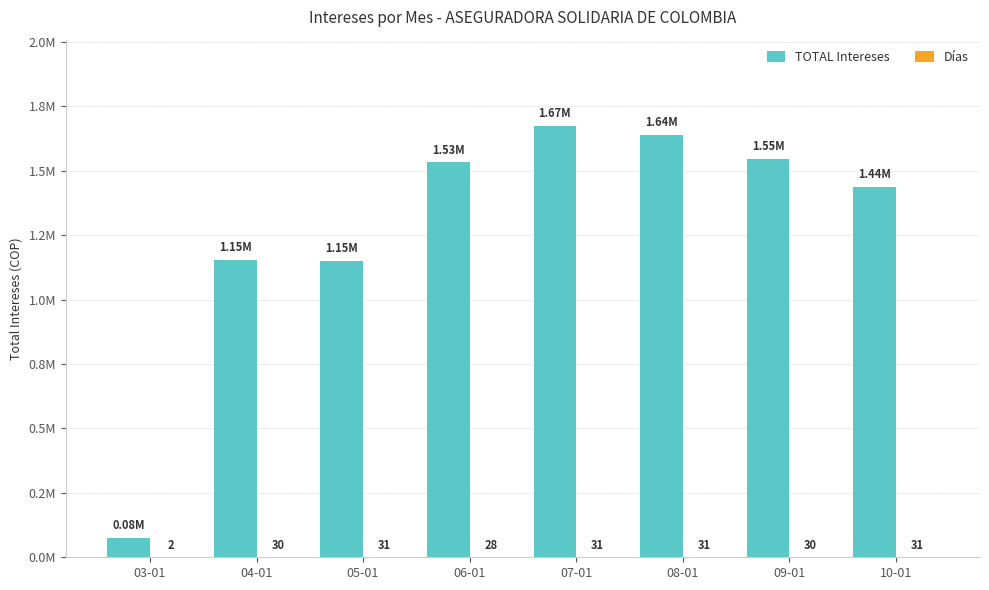

What is the difference between the highest and lowest values at 07-01?

1673684.0